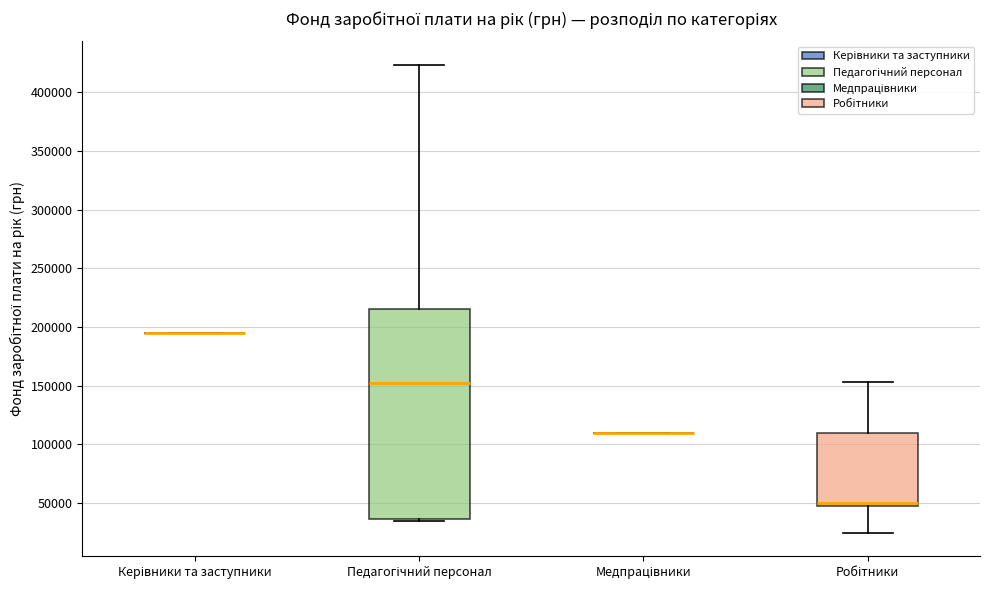

Which box is the tallest, from its lower edge to its upper edge?

Педагогічний персонал